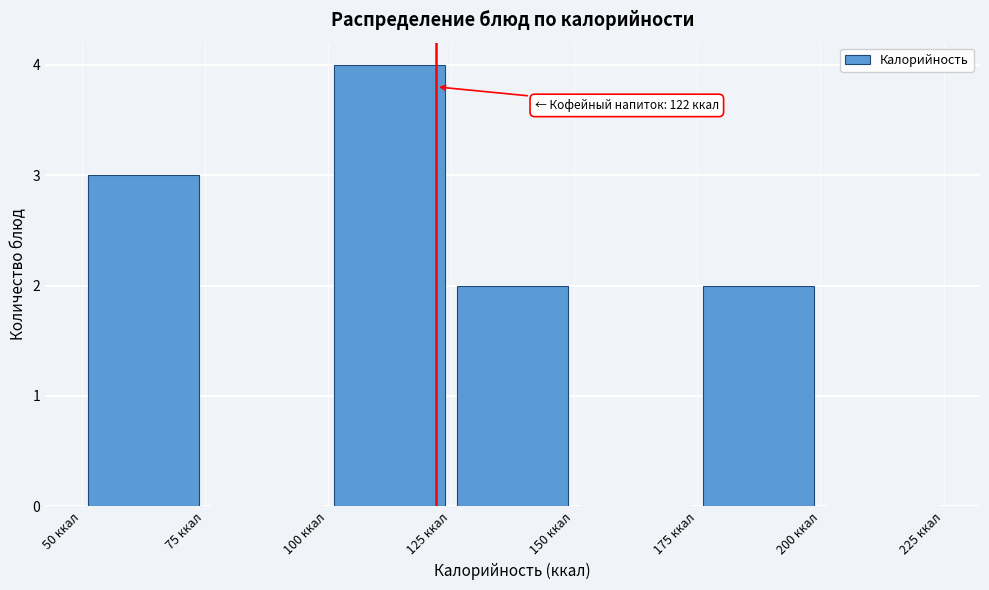

Which range on the x-axis has the tallest bar?

100 to 125